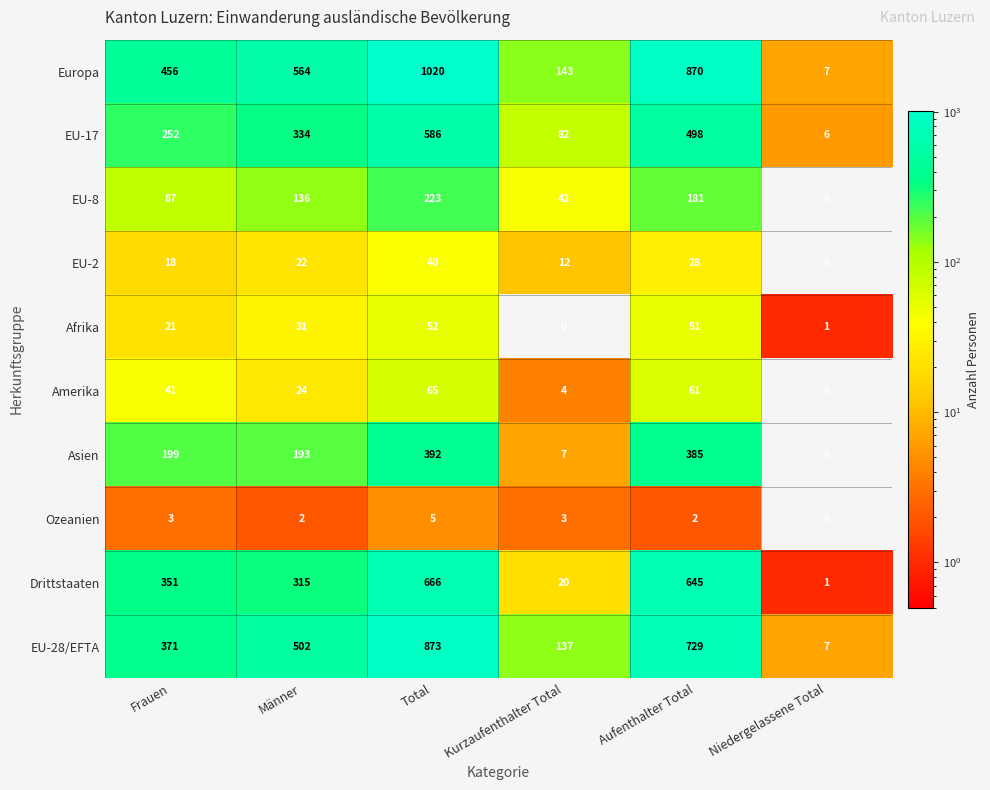

Rank the series at Männer from lowest to highest value.

Ozeanien, EU-2, Amerika, Afrika, EU-8, Asien, Drittstaaten, EU-17, EU-28/EFTA, Europa